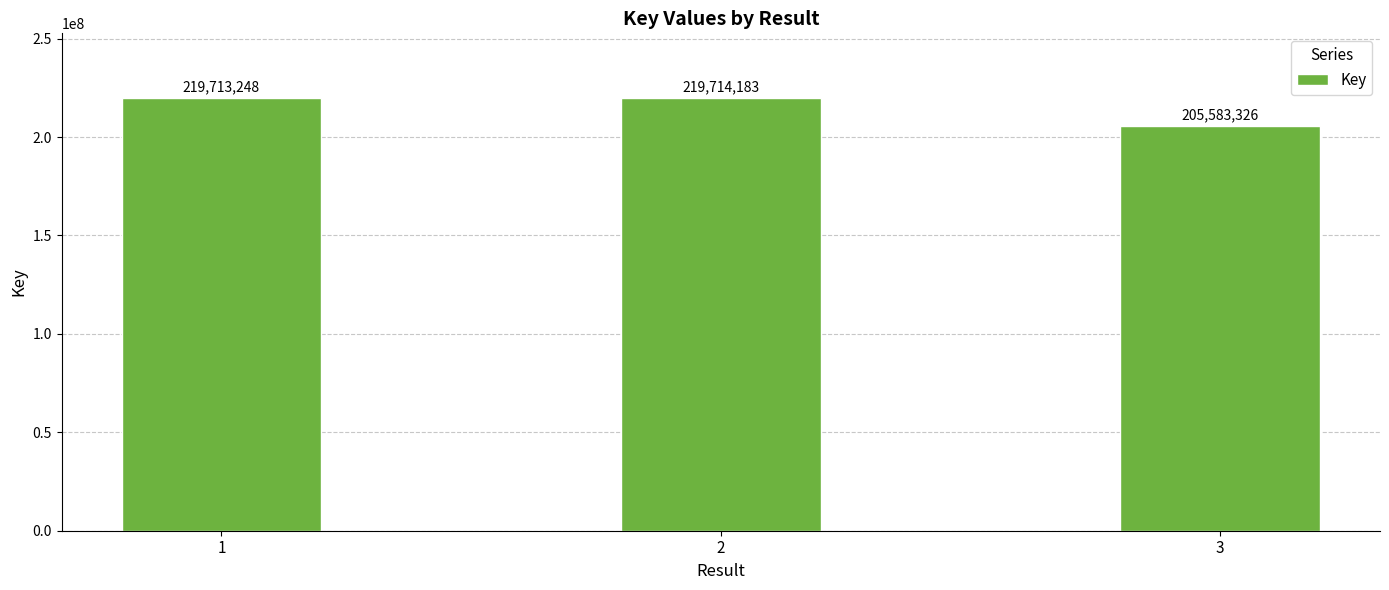

Reading right to left, list all the values displayed in this chart.

205583326	219714183	219713248